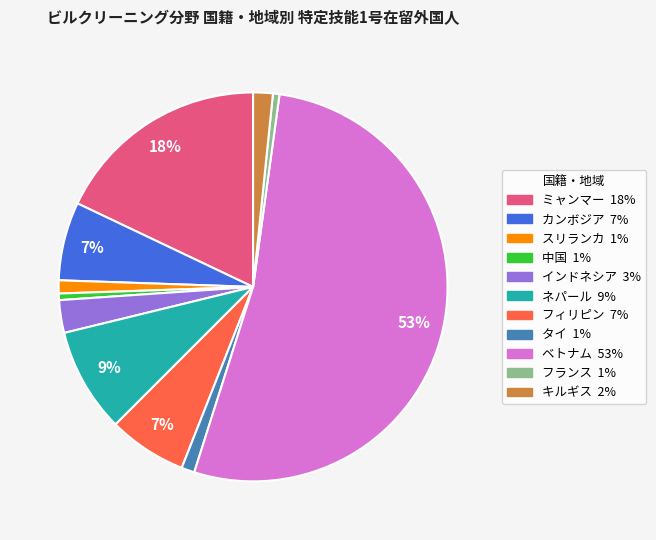

What is the largest slice in the pie chart?

ベトナム